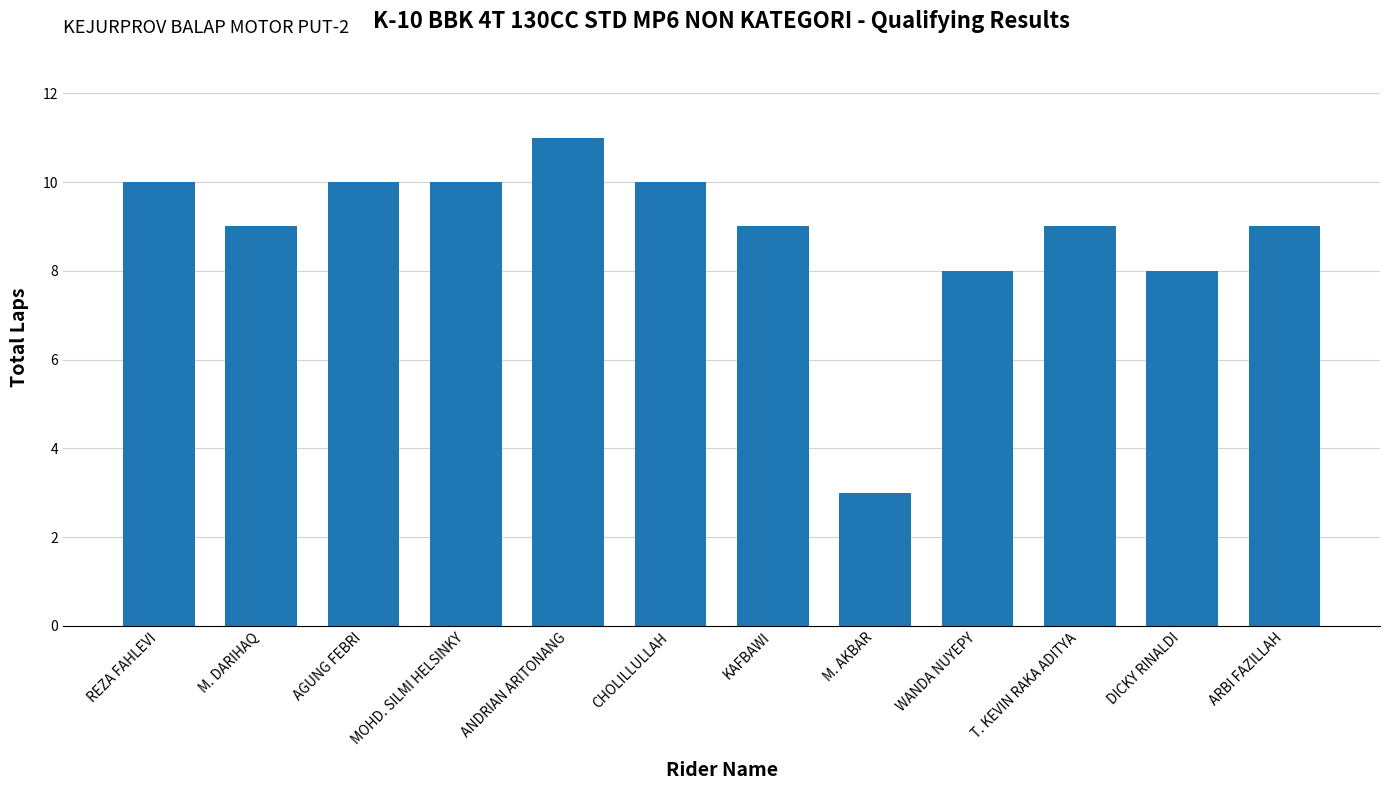

True or false: the data shows 15 at M. DARIHAQ.

False